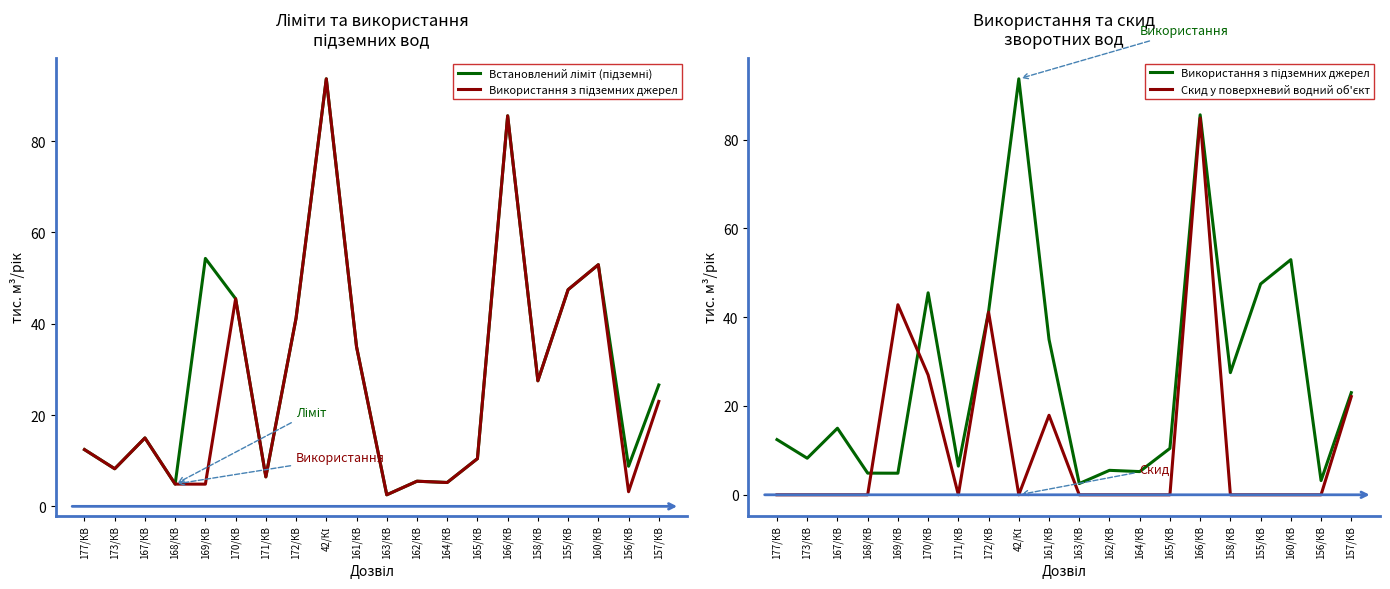

What is the label of the 13th point from the left?

164/КВ